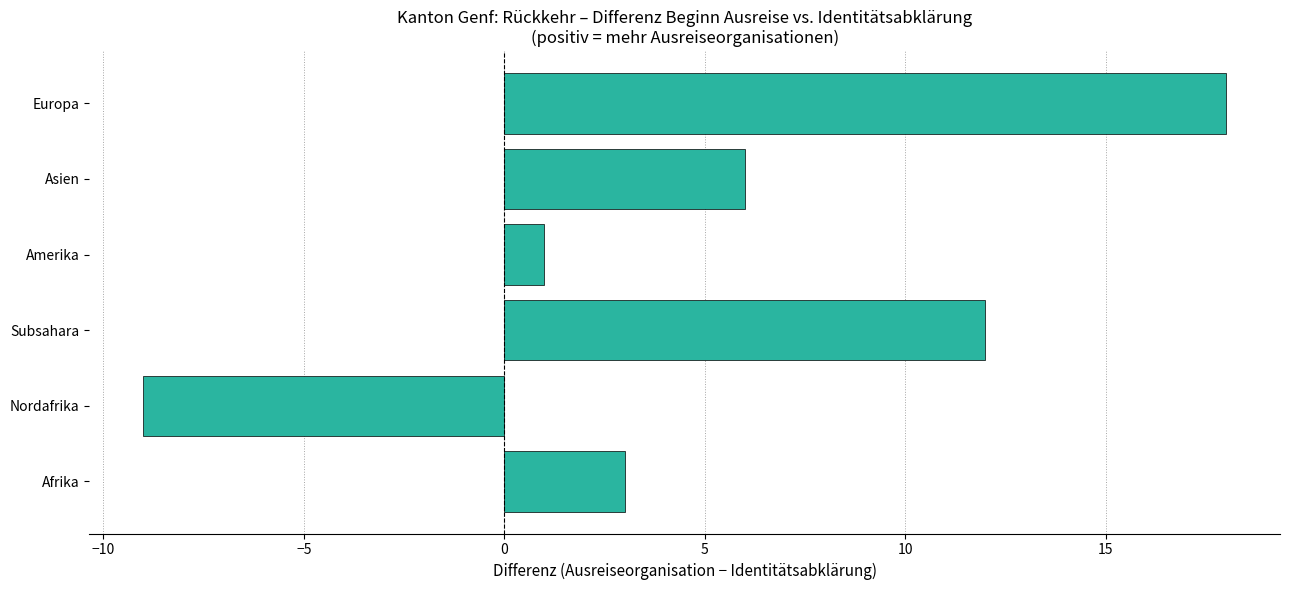

The value at Amerika is 0. True or false?

False